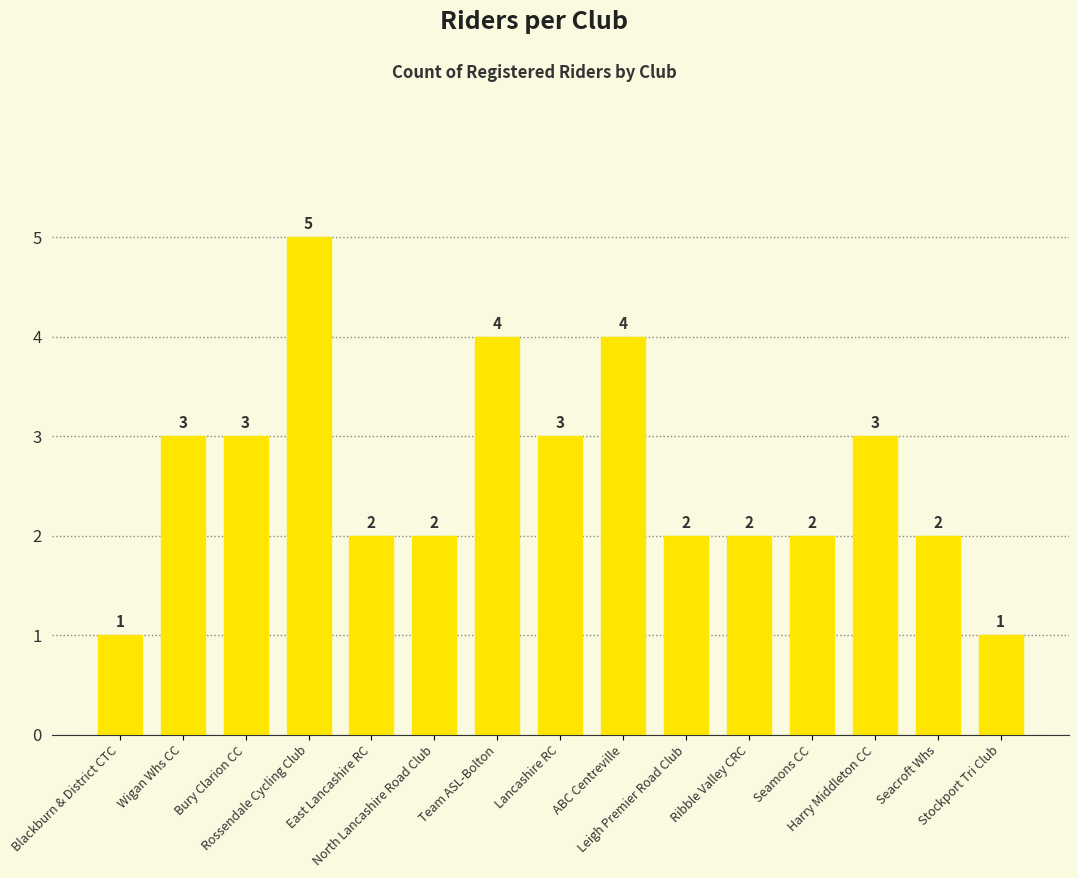

What is the sum of all values?

39